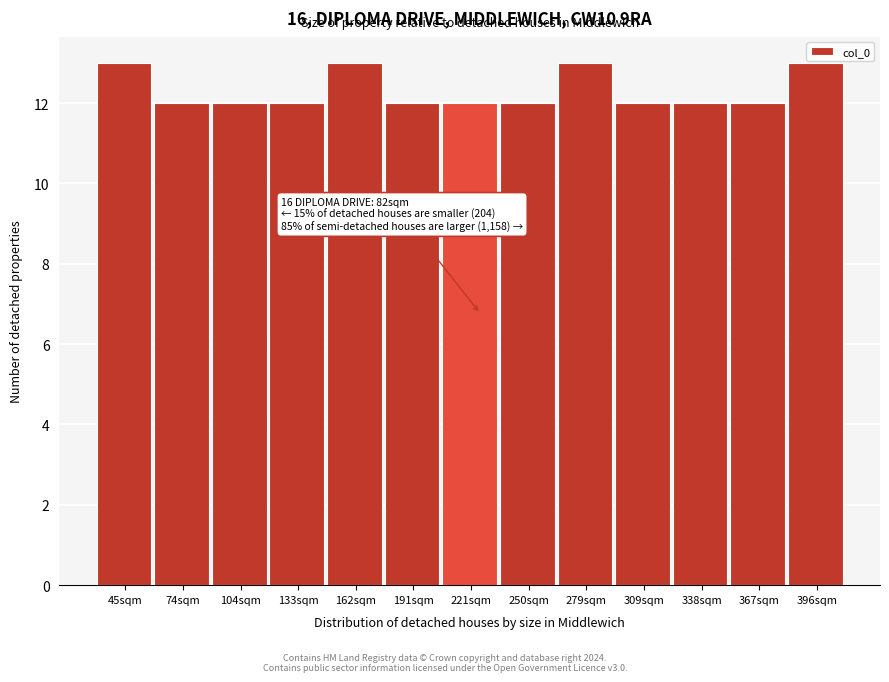

Reading left to right, extract all data points from this chart.

45sqm=13	74sqm=12	104sqm=12	133sqm=12	162sqm=13	191sqm=12	221sqm=12	250sqm=12	279sqm=13	309sqm=12	338sqm=12	367sqm=12	396sqm=13